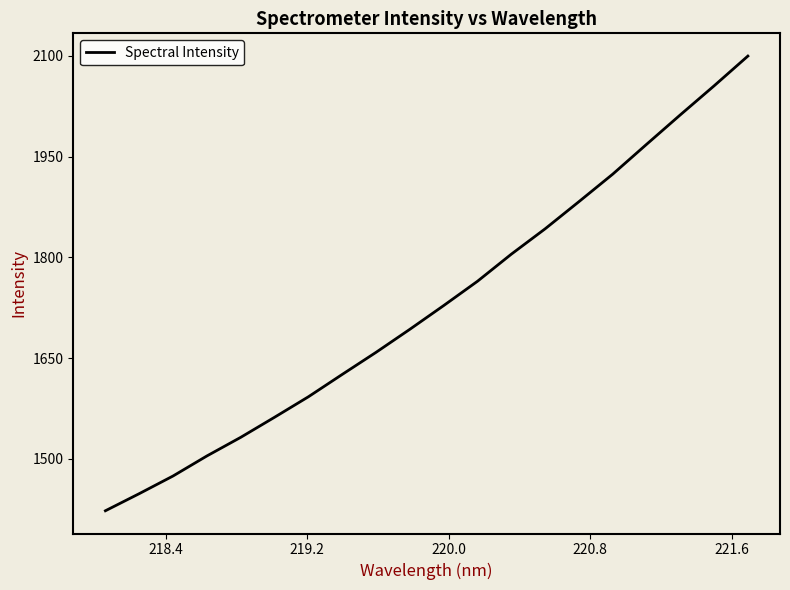

What is the difference between the maximum and minimum values?

676.7